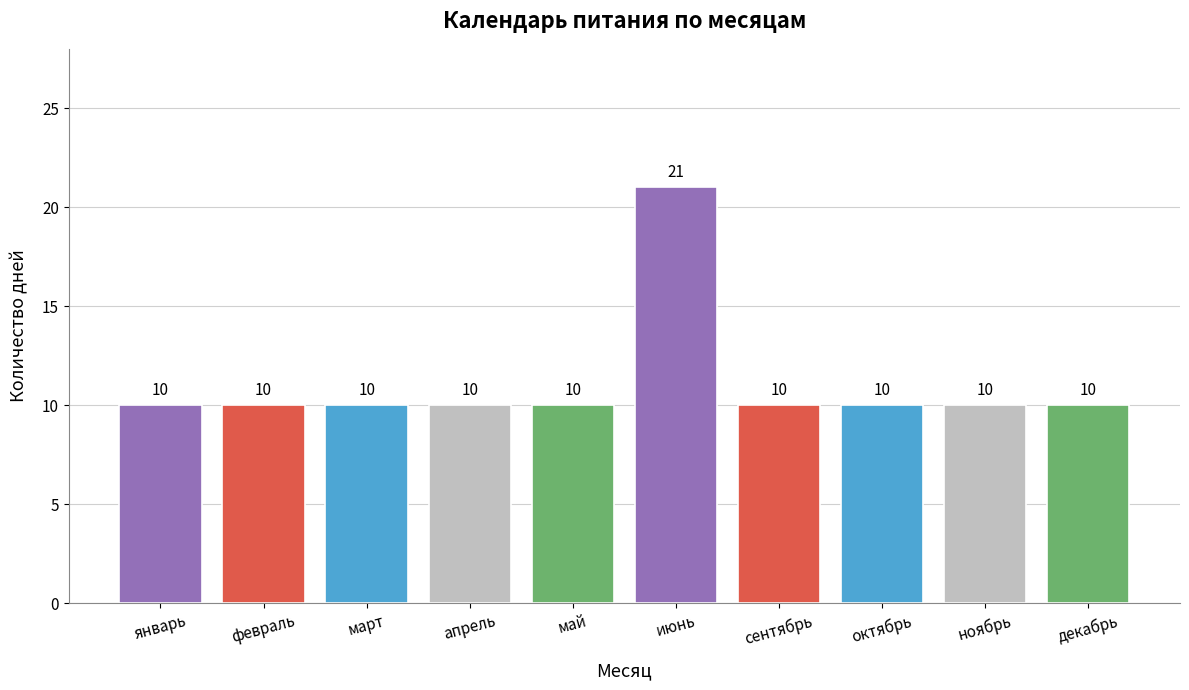

True or false: the data shows 14 at ноябрь.

False